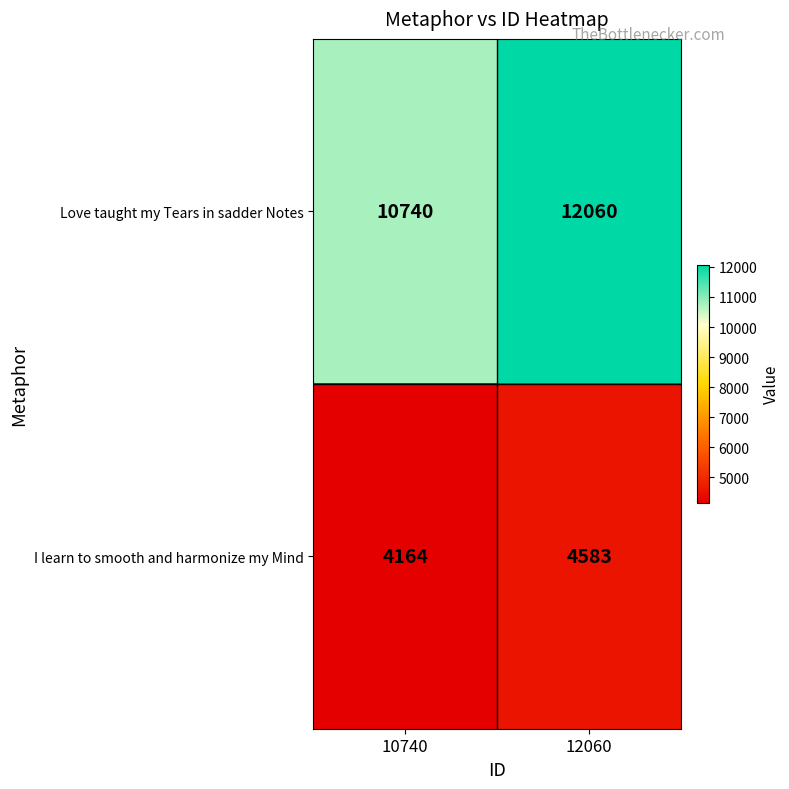

What value does the Love taught my Tears in sadder Notes series have at 12060, to the nearest 100?

12100